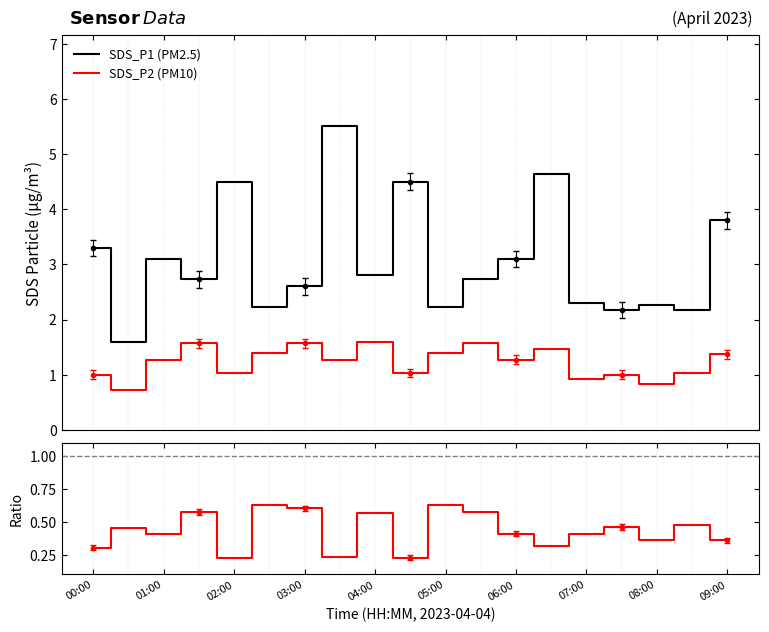

At how many categories does at least one series exceed 4?

4